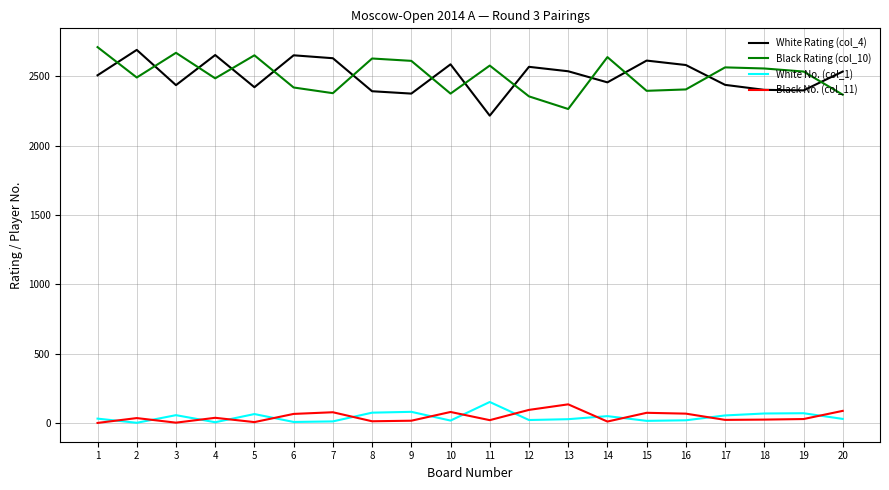

How many distinct data groups are displayed?

4